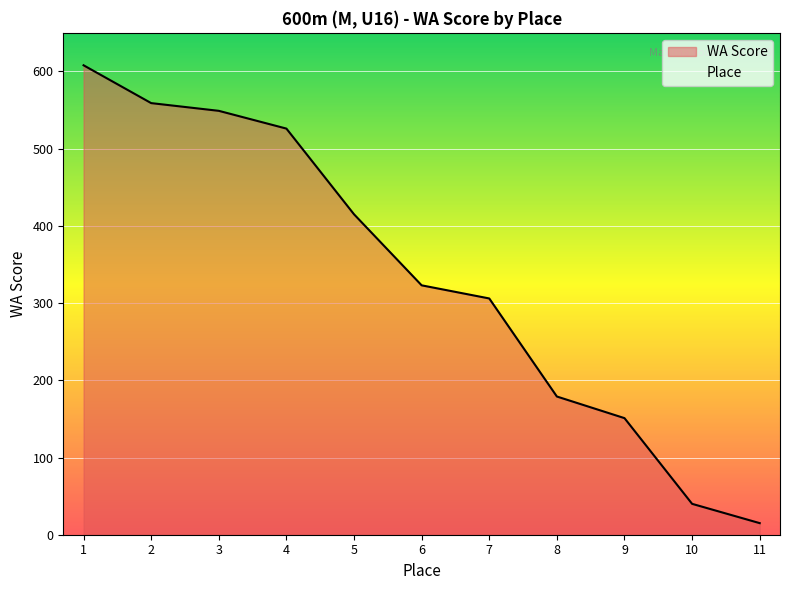

How many lines are shown in the chart?

2